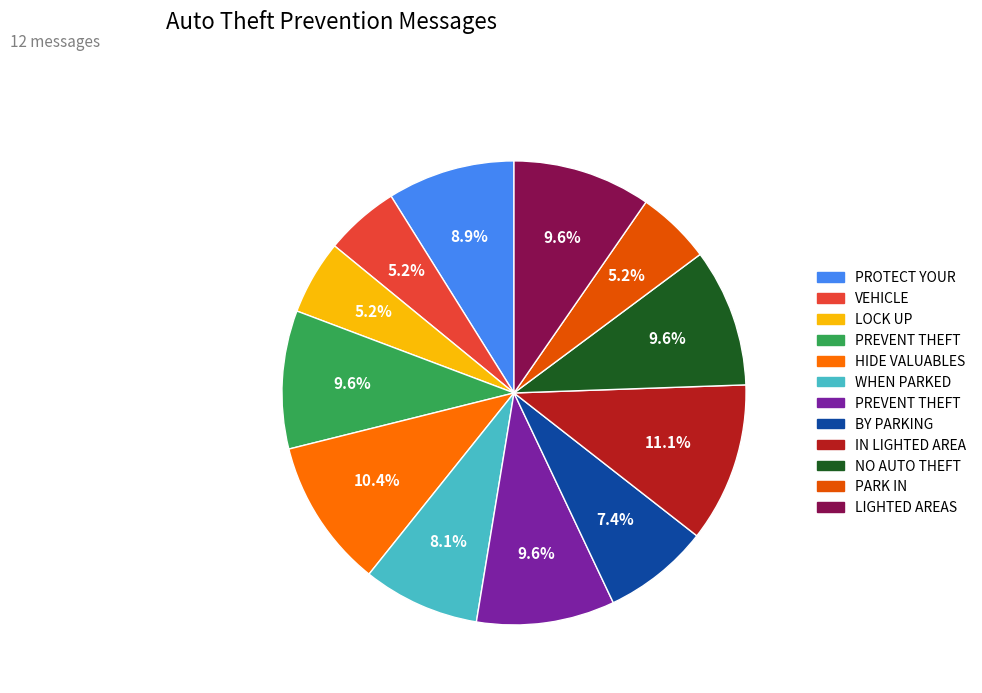

How many segments does this pie chart have?

12